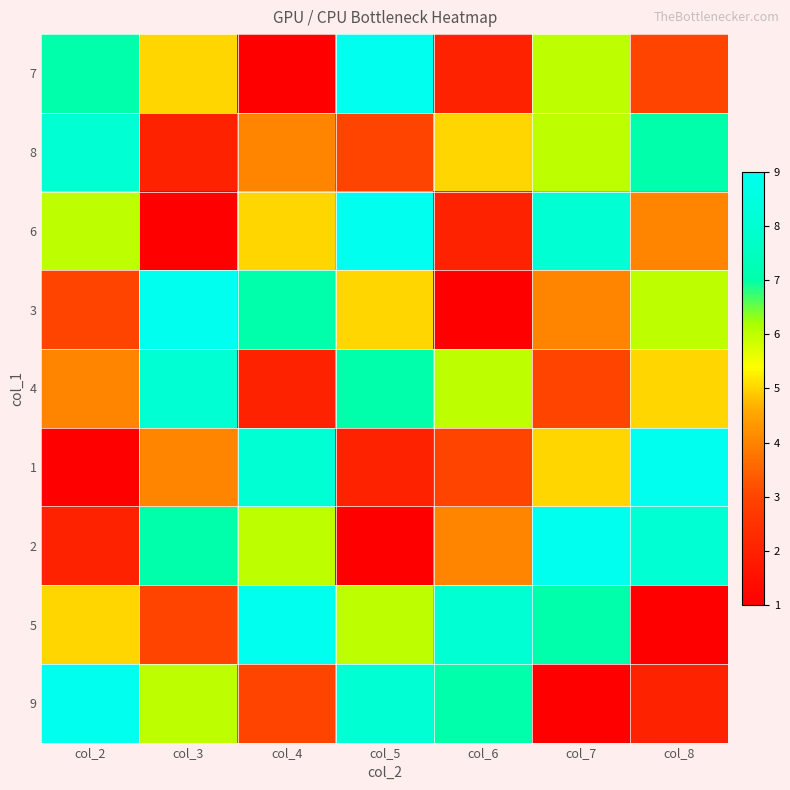

Reading left to right, transcribe all the data shown in this chart.

7: col_2=7	col_3=5	col_4=1	col_5=9	col_6=2	col_7=6	col_8=3
8: col_2=8	col_3=2	col_4=4	col_5=3	col_6=5	col_7=6	col_8=7
6: col_2=6	col_3=1	col_4=5	col_5=9	col_6=2	col_7=8	col_8=4
3: col_2=3	col_3=9	col_4=7	col_5=5	col_6=1	col_7=4	col_8=6
4: col_2=4	col_3=8	col_4=2	col_5=7	col_6=6	col_7=3	col_8=5
1: col_2=1	col_3=4	col_4=8	col_5=2	col_6=3	col_7=5	col_8=9
2: col_2=2	col_3=7	col_4=6	col_5=1	col_6=4	col_7=9	col_8=8
5: col_2=5	col_3=3	col_4=9	col_5=6	col_6=8	col_7=7	col_8=1
9: col_2=9	col_3=6	col_4=3	col_5=8	col_6=7	col_7=1	col_8=2